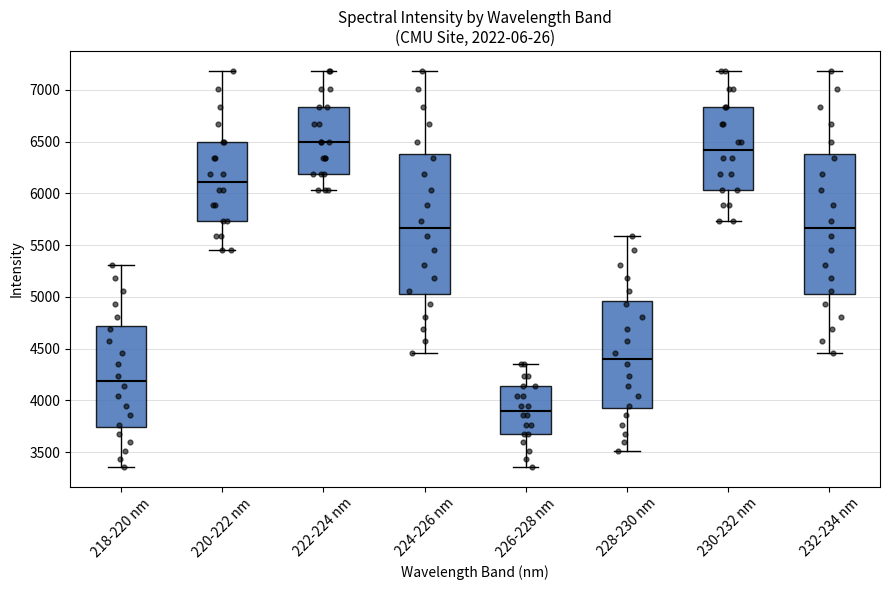

Reading left to right, transcribe this box plot: for each box, give where its median line is, the range the box spans, and where its two whiskers end, as read against the y-axis. The values are not printed on the chart, so give them approximately, as read against the axis.

218-220 nm: median 4200, box 3750 to 4700, whiskers 3350 to 5300
220-222 nm: median 6100, box 5750 to 6500, whiskers 5450 to 7200
222-224 nm: median 6500, box 6200 to 6850, whiskers 6050 to 7200
224-226 nm: median 5650, box 5050 to 6400, whiskers 4450 to 7200
226-228 nm: median 3900, box 3700 to 4150, whiskers 3350 to 4350
228-230 nm: median 4400, box 3950 to 4950, whiskers 3500 to 5600
230-232 nm: median 6400, box 6050 to 6850, whiskers 5750 to 7200
232-234 nm: median 5650, box 5050 to 6400, whiskers 4450 to 7200